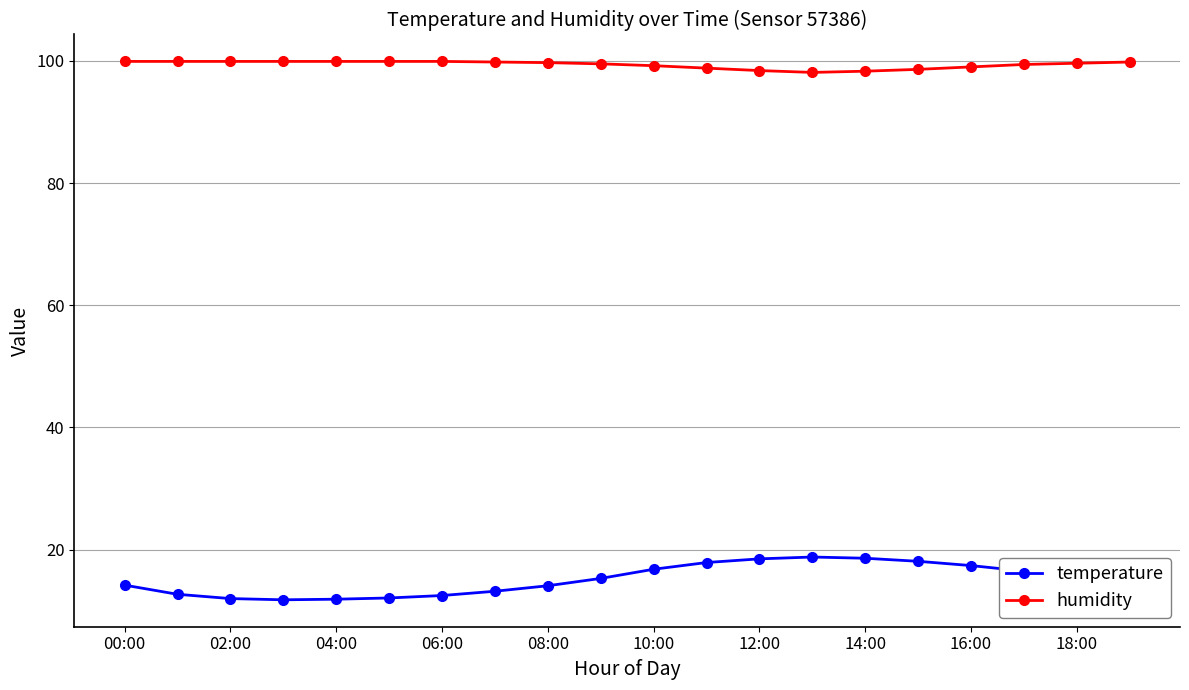

At how many categories does at least one series exceed 77?

20